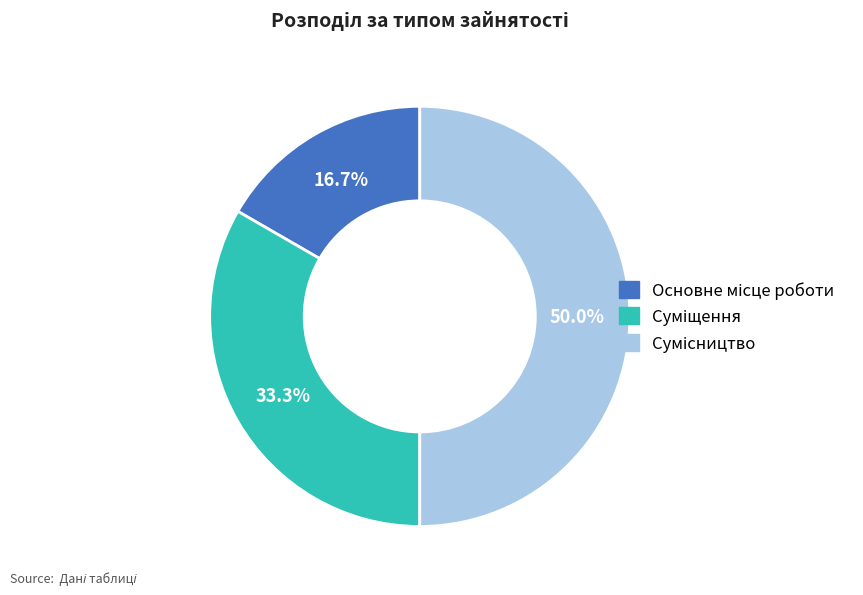

To the nearest percent, what is the average slice percentage?

33%